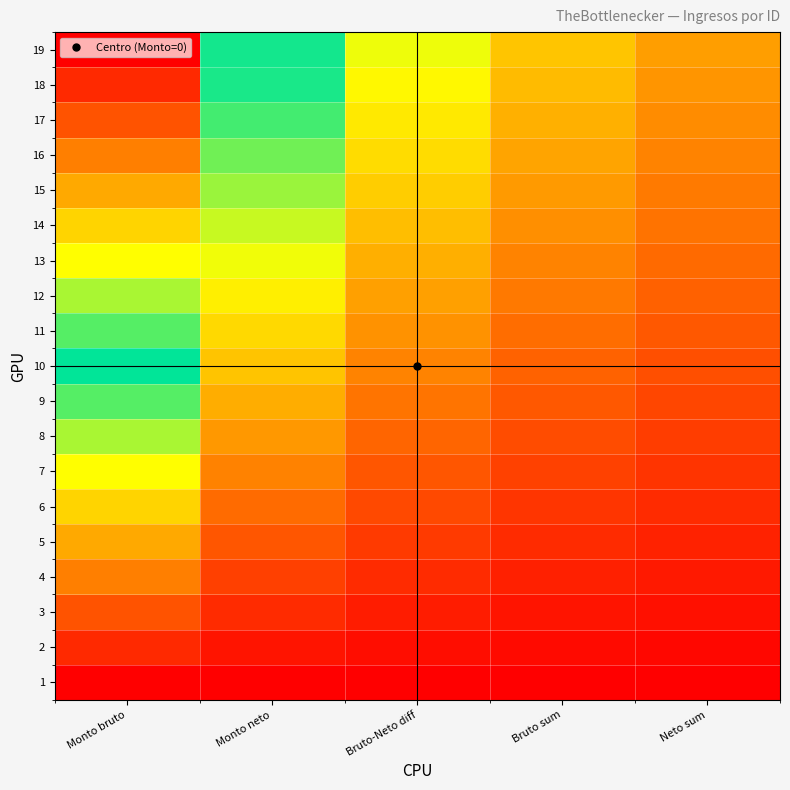

Rank the series by their maximum value, from lowest to highest.

1, 2, 3, 4, 5, 6, 7, 8, 9, 10, 11, 12, 13, 14, 15, 16, 17, 18, 19